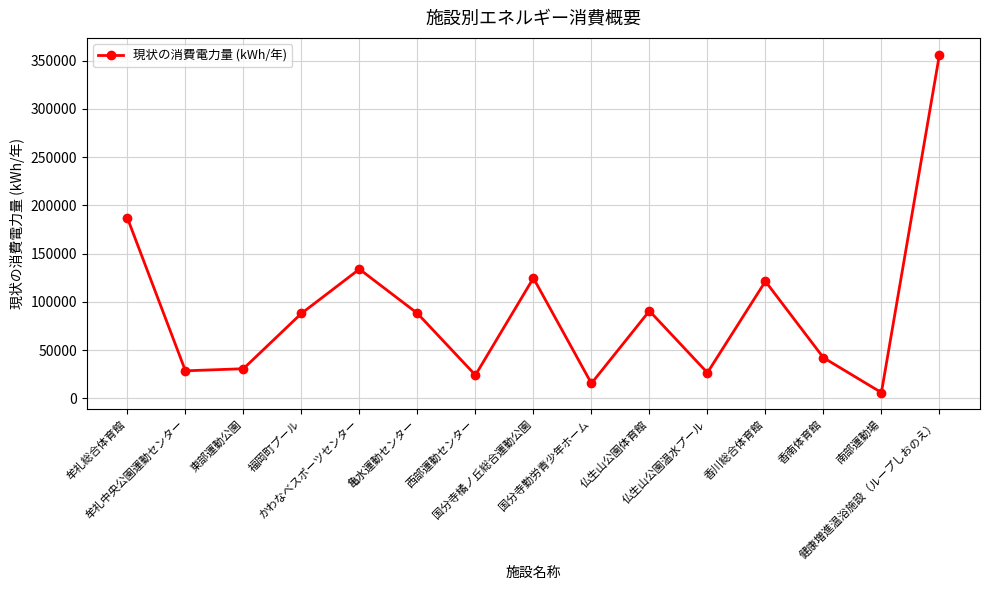

How many interior local valleys (lower than both neighbors) does the data have?

5